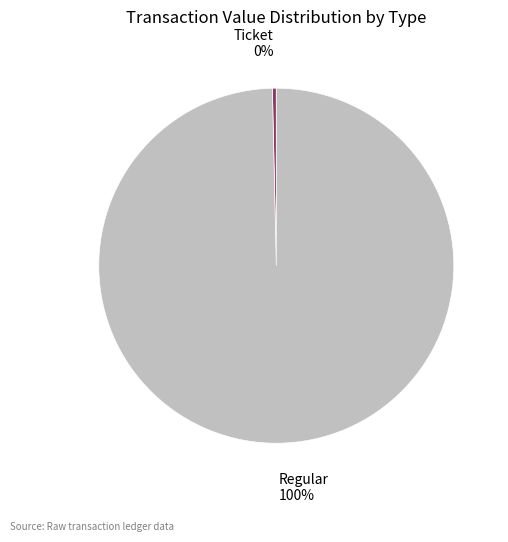

Which has a higher value, Regular or Ticket?

Regular